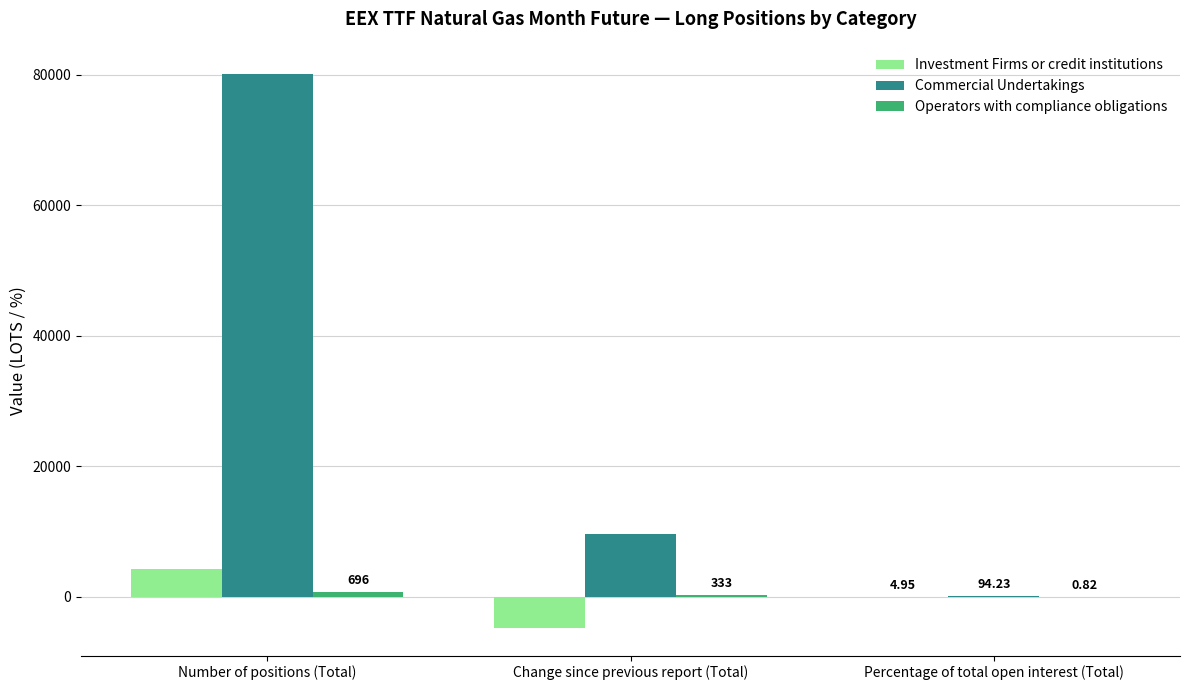

At which label does Commercial Undertakings first exceed 9677?

Number of positions (Total)